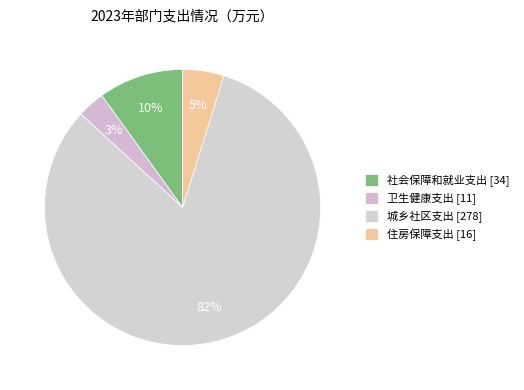

What percentage do 住房保障支出 and 社会保障和就业支出 together represent?

14.8%